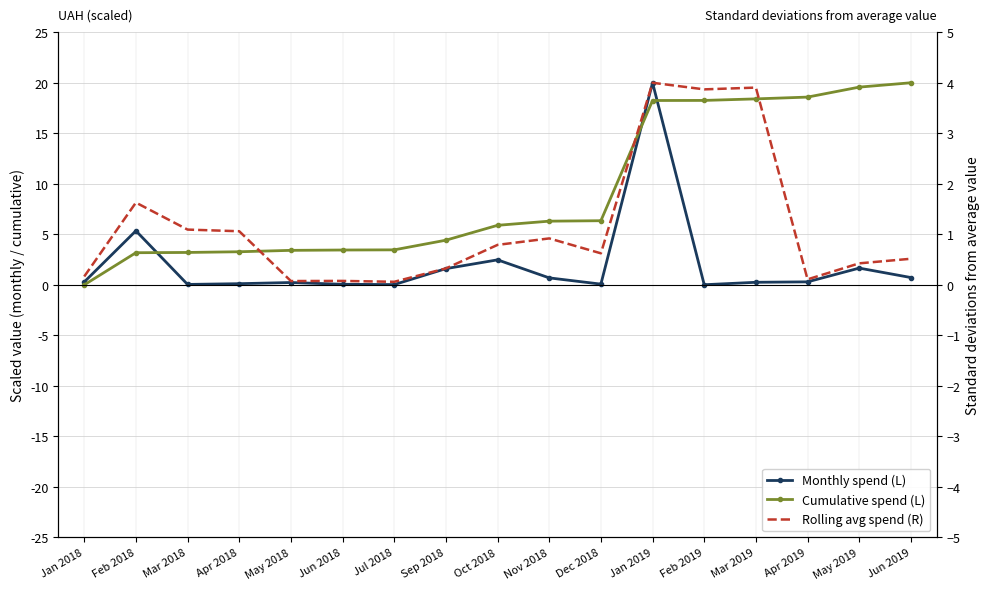

Between which two adjacent categories do Cumulative spend (L) and Rolling avg spend (R) first intersect?

Jan 2018 and Feb 2018